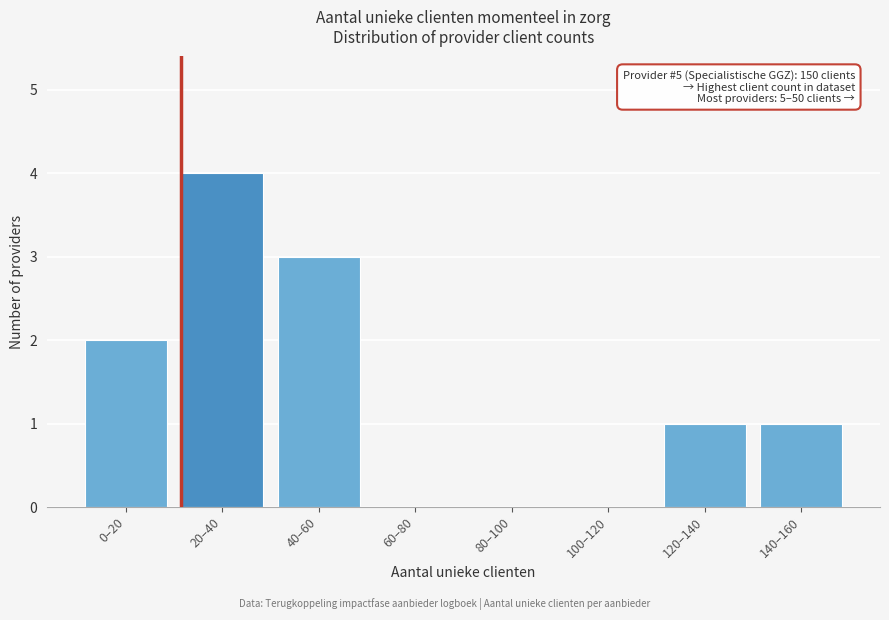

Reading left to right, list all the values displayed in this chart.

0–20=2	20–40=4	40–60=3	60–80=0	80–100=0	100–120=0	120–140=1	140–160=1